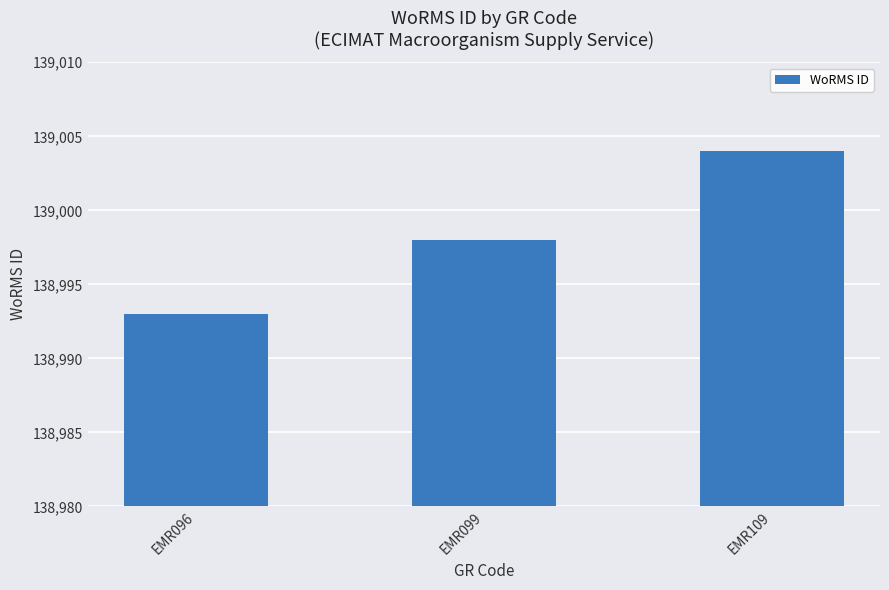

What is the smallest value displayed?

138993